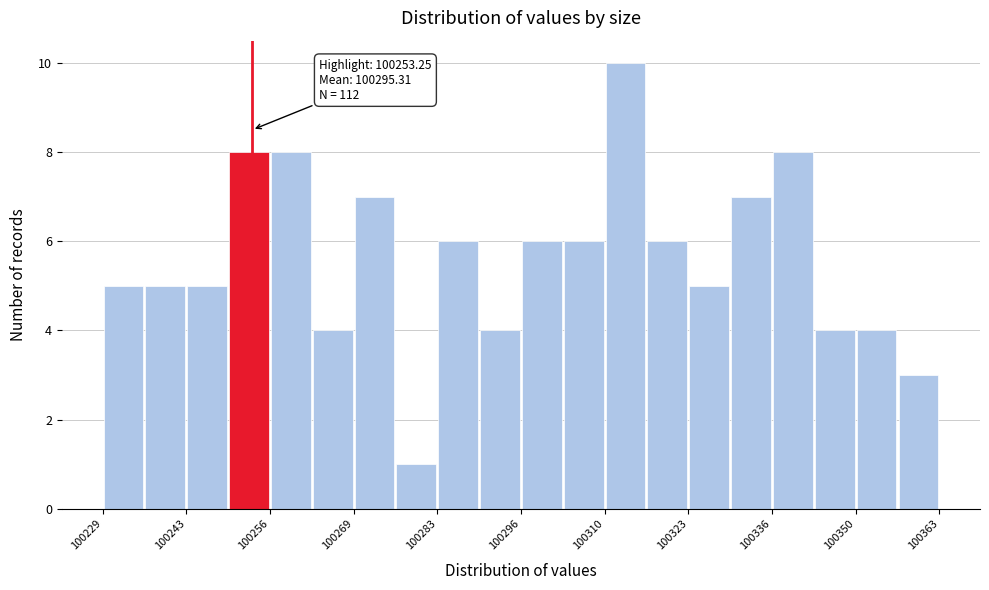

Read against the x-axis, roughly where is the centre of the tallest bar?

100312